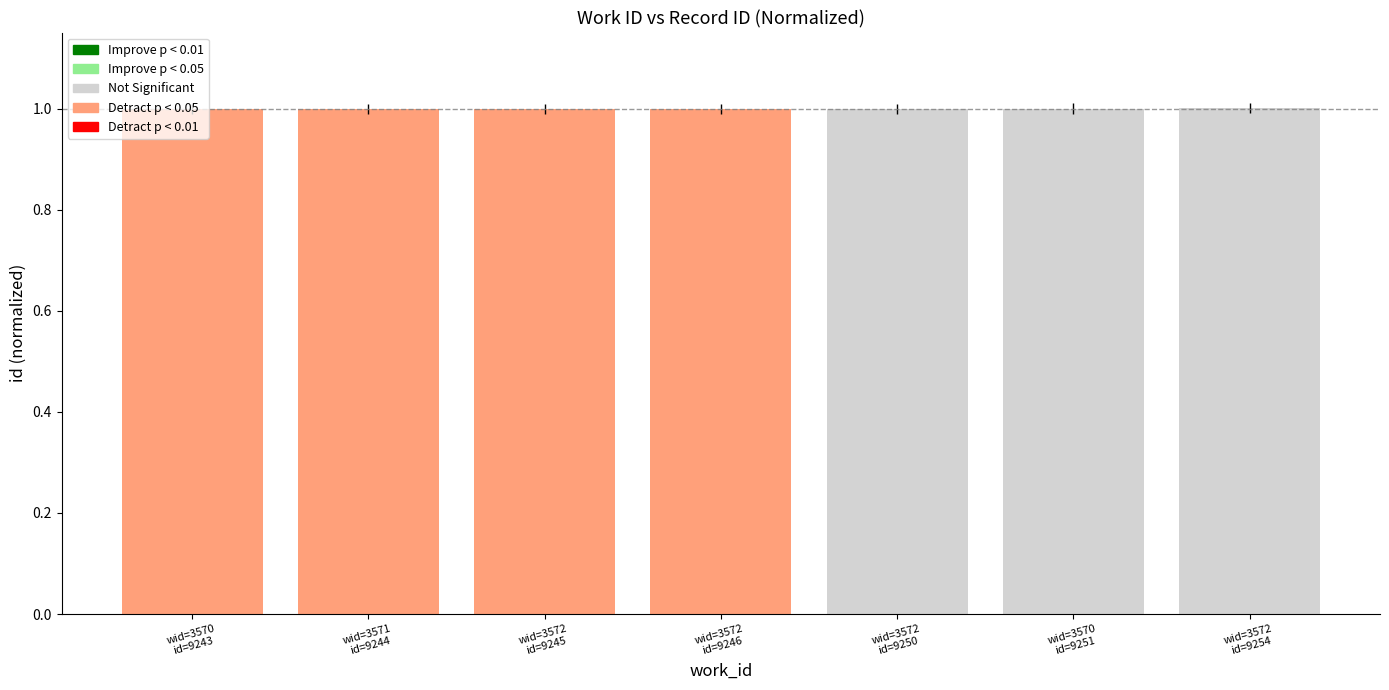

Rank the categories by value from highest to lowest.

wid=3572 id=9254, wid=3570 id=9251, wid=3572 id=9250, wid=3572 id=9246, wid=3572 id=9245, wid=3571 id=9244, wid=3570 id=9243